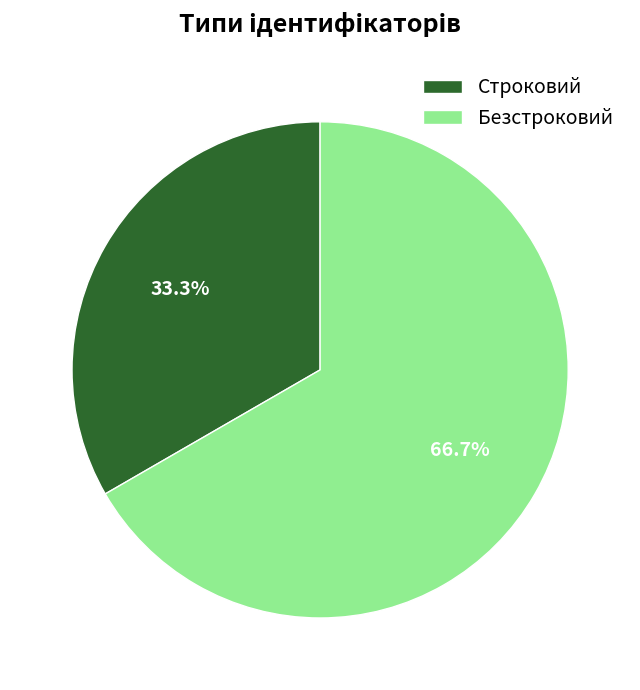

Is there a majority slice in this chart?

Yes